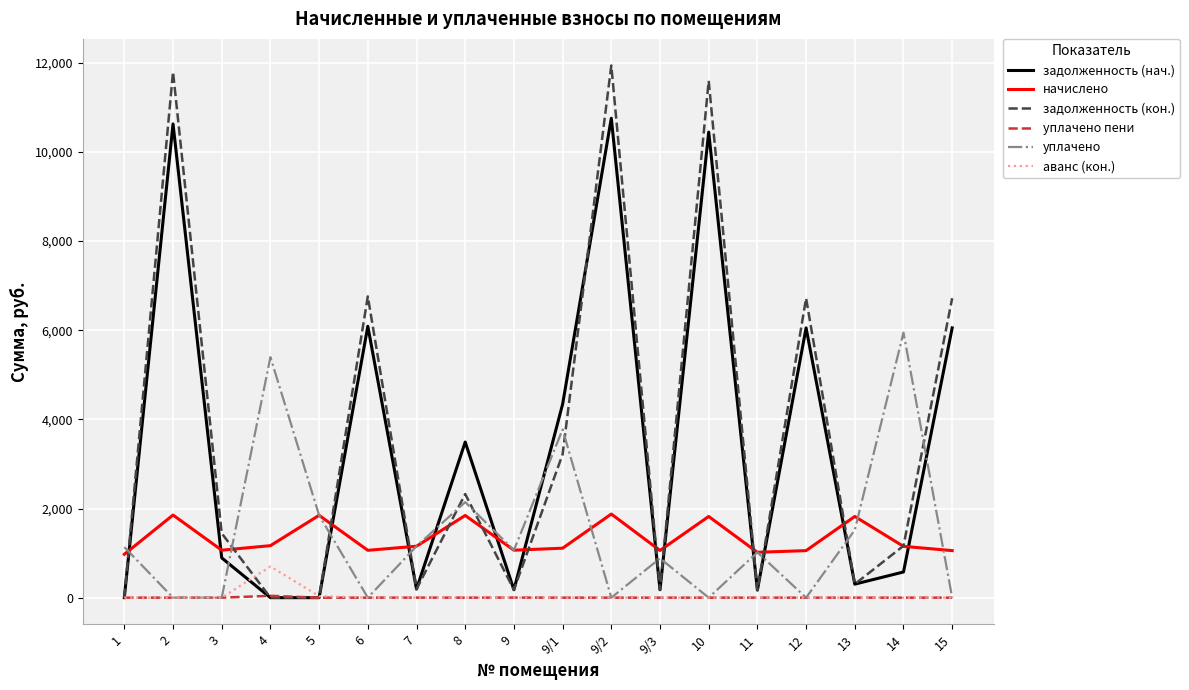

Between which two adjacent categories do задолженность (кон.) and уплачено first intersect?

1 and 2